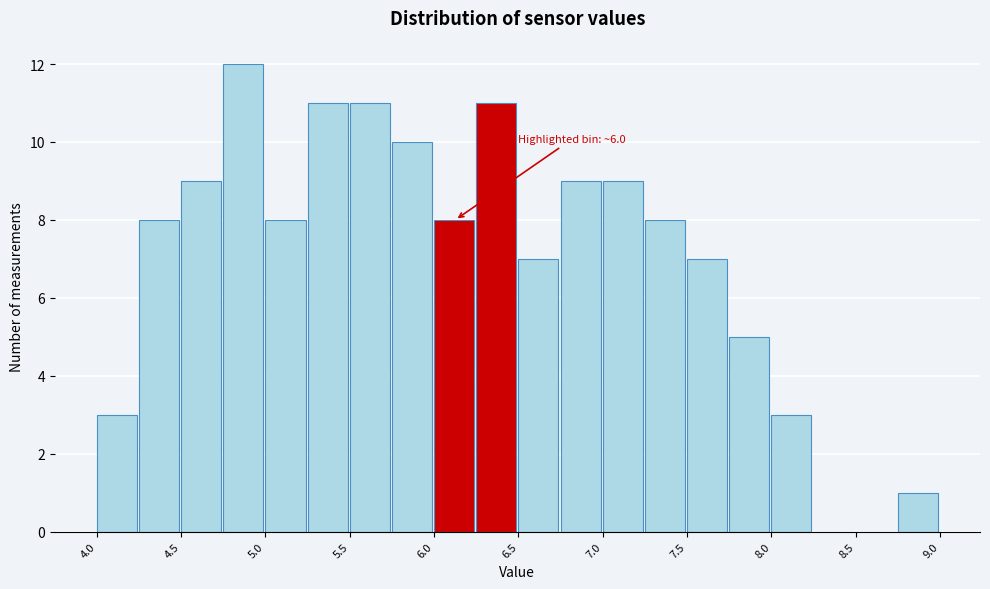

Which range on the x-axis has the tallest bar?

4.75 to 5.00